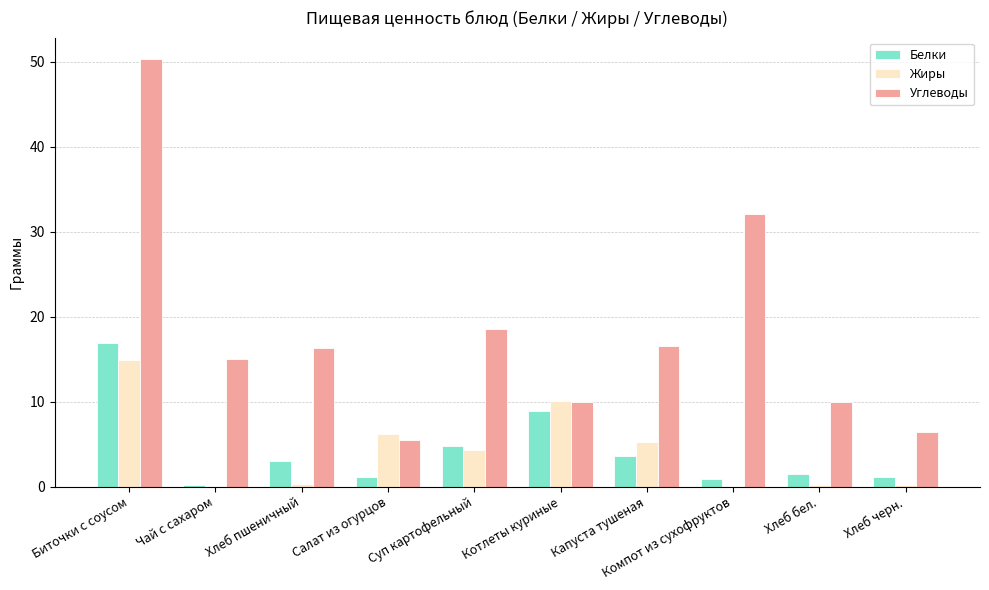

Between Хлеб пшеничный and Хлеб бел., which series saw the biggest shift?

Углеводы